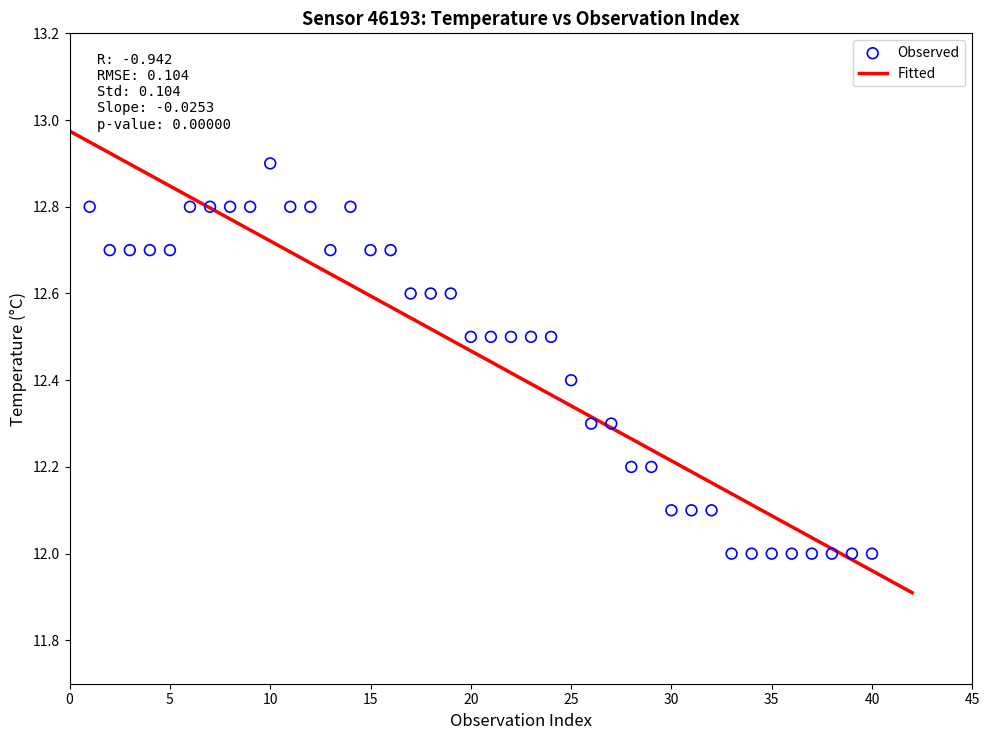

What is the range of Y values (max minus min)?

0.9